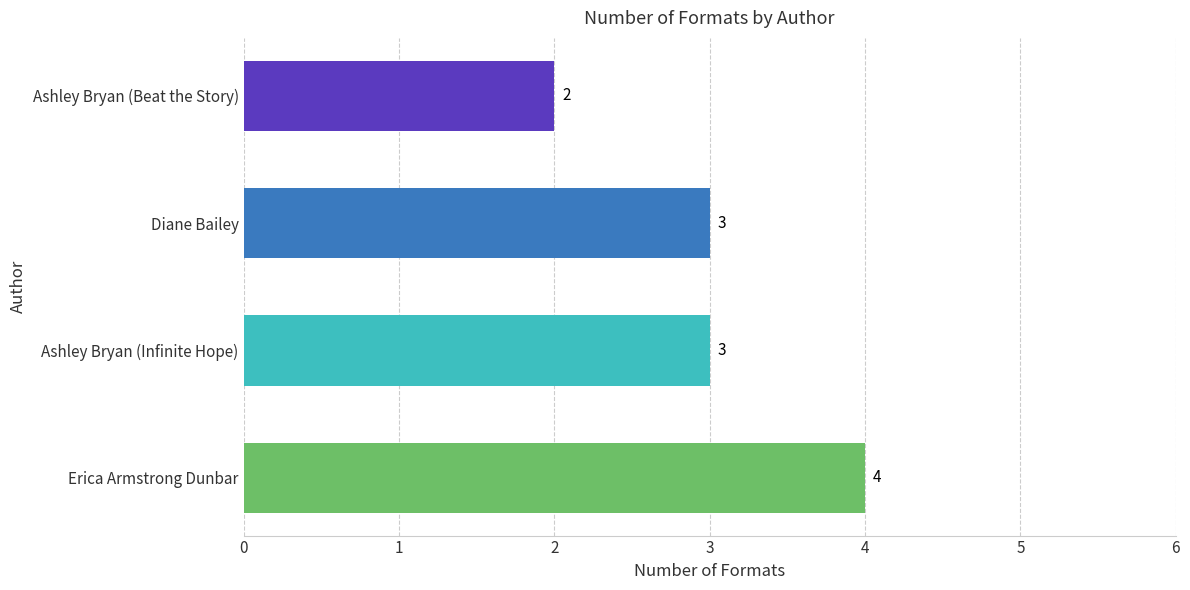

Reading bottom to top, transcribe all the data shown in this chart.

4	3	3	2